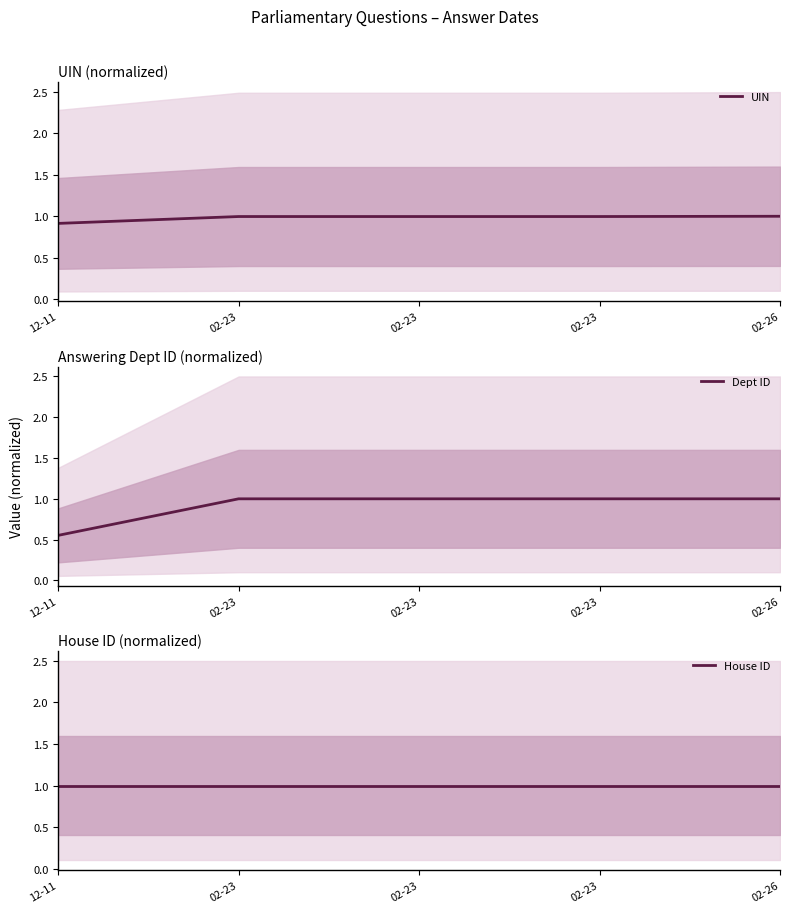

Reading right to left, transcribe all the data shown in this chart.

UIN: 02-26=1.0	02-23=1.0	02-23=1.0	02-23=1.0	12-11=0.9
Dept ID: 02-26=1.0	02-23=1.0	02-23=1.0	02-23=1.0	12-11=0.6
House ID: 02-26=1.0	02-23=1.0	02-23=1.0	02-23=1.0	12-11=1.0